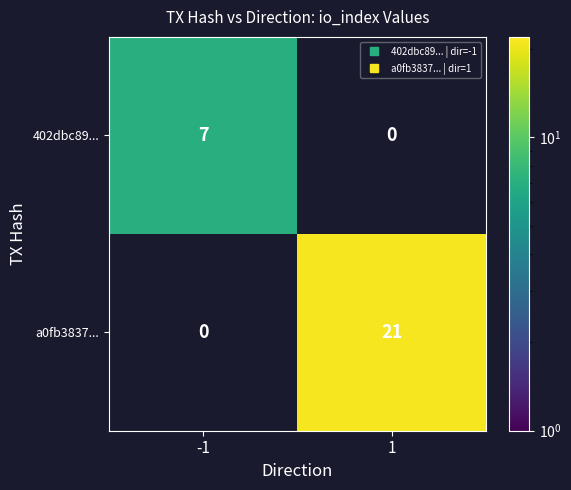

Is the value of a0fb3837... at 1 greater than the value of 402dbc89... at 1?

Yes